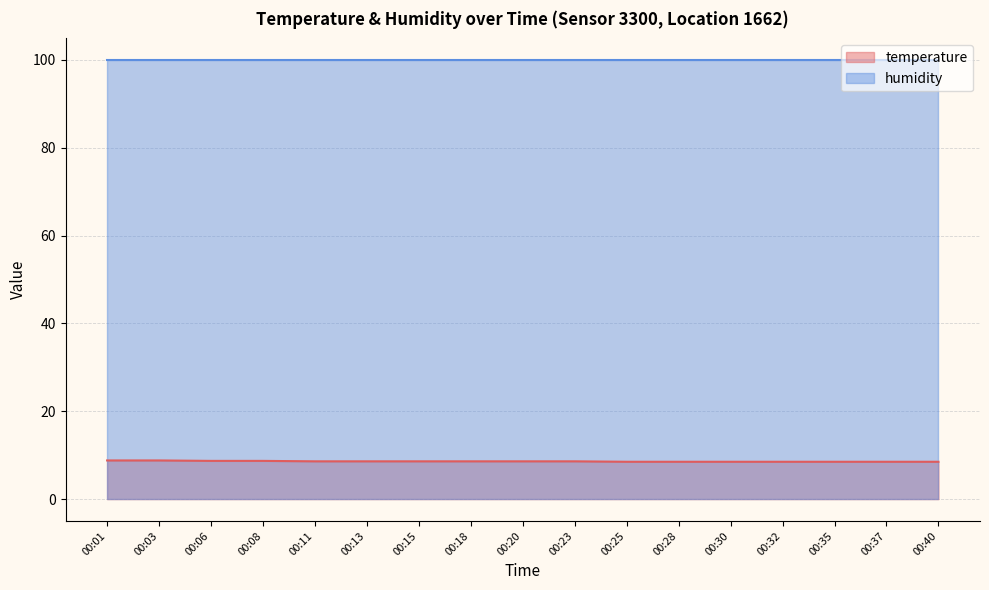

What is the value of the 12th point from the left?

8.5